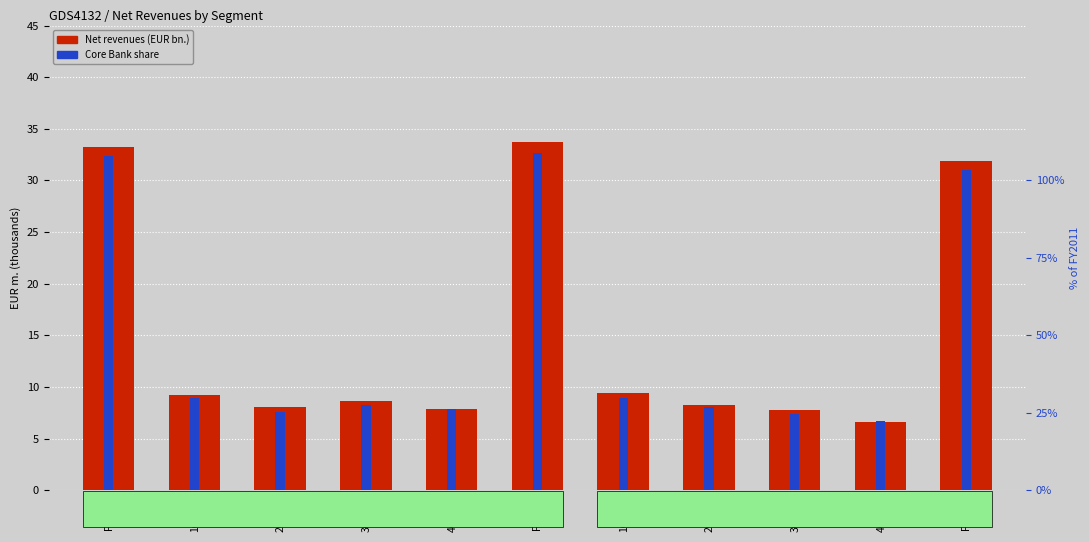

What is the label of the 7th bar from the left?

1Q2013